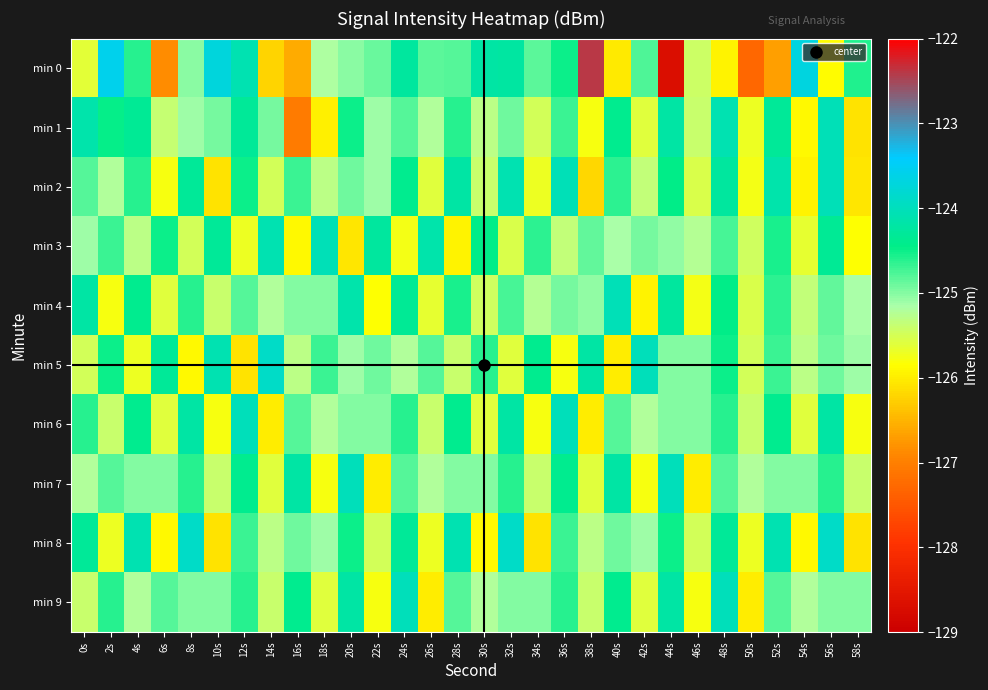

Reading left to right, extract all data points from this chart.

min 0: 0s=-125.6	2s=-123.6	4s=-124.6	6s=-126.9	8s=-125.0	10s=-123.7	12s=-124.1	14s=-126.2	16s=-126.6	18s=-125.2	20s=-125.0	22s=-124.9	24s=-124.3	26s=-124.8	28s=-124.8	30s=-124.2	32s=-124.2	34s=-124.8	36s=-124.5	38s=-122.4	40s=-126.0	42s=-124.8	44s=-128.7	46s=-125.4	48s=-125.9	50s=-127.3	52s=-126.7	54s=-123.7	56s=-125.9	58s=-124.6
min 1: 0s=-124.2	2s=-124.5	4s=-124.3	6s=-125.4	8s=-125.1	10s=-124.9	12s=-124.3	14s=-124.9	16s=-127.0	18s=-126.0	20s=-124.5	22s=-125.1	24s=-124.8	26s=-125.2	28s=-124.6	30s=-125.3	32s=-124.9	34s=-125.5	36s=-124.7	38s=-125.8	40s=-124.4	42s=-125.6	44s=-124.2	46s=-125.4	48s=-124.1	50s=-125.7	52s=-124.3	54s=-125.9	56s=-124.0	58s=-126.1
min 2: 0s=-124.8	2s=-125.2	4s=-124.6	6s=-125.8	8s=-124.3	10s=-126.1	12s=-124.5	14s=-125.5	16s=-124.7	18s=-125.3	20s=-124.9	22s=-125.1	24s=-124.4	26s=-125.6	28s=-124.2	30s=-125.4	32s=-124.1	34s=-125.7	36s=-124.0	38s=-126.2	40s=-124.7	42s=-125.3	44s=-124.5	46s=-125.5	48s=-124.2	50s=-125.8	52s=-124.2	54s=-126.0	56s=-124.0	58s=-126.0
min 3: 0s=-125.1	2s=-124.7	4s=-125.3	6s=-124.5	8s=-125.5	10s=-124.3	12s=-125.7	14s=-124.1	16s=-125.9	18s=-124.0	20s=-126.0	22s=-124.2	24s=-125.8	26s=-124.2	28s=-126.0	30s=-124.5	32s=-125.5	34s=-124.7	36s=-125.3	38s=-124.8	40s=-125.2	42s=-125.0	44s=-125.0	46s=-125.2	48s=-124.8	50s=-125.5	52s=-124.5	54s=-125.7	56s=-124.3	58s=-125.8
min 4: 0s=-124.2	2s=-125.8	4s=-124.4	6s=-125.6	8s=-124.6	10s=-125.4	12s=-124.8	14s=-125.2	16s=-125.0	18s=-125.0	20s=-124.2	22s=-125.8	24s=-124.3	26s=-125.7	28s=-124.5	30s=-125.5	32s=-124.8	34s=-125.2	36s=-125.0	38s=-125.0	40s=-124.0	42s=-126.0	44s=-124.2	46s=-125.8	48s=-124.5	50s=-125.5	52s=-124.7	54s=-125.3	56s=-124.8	58s=-125.2
min 5: 0s=-125.5	2s=-124.5	4s=-125.7	6s=-124.3	8s=-125.9	10s=-124.1	12s=-126.1	14s=-123.9	16s=-125.3	18s=-124.7	20s=-125.1	22s=-124.9	24s=-125.2	26s=-124.8	28s=-125.4	30s=-124.6	32s=-125.6	34s=-124.4	36s=-125.8	38s=-124.2	40s=-126.0	42s=-124.0	44s=-125.0	46s=-125.0	48s=-124.5	50s=-125.5	52s=-124.7	54s=-125.3	56s=-124.9	58s=-125.1
min 6: 0s=-124.6	2s=-125.4	4s=-124.4	6s=-125.6	8s=-124.2	10s=-125.8	12s=-124.0	14s=-126.0	16s=-124.8	18s=-125.2	20s=-125.0	22s=-125.0	24s=-124.6	26s=-125.4	28s=-124.4	30s=-125.6	32s=-124.2	34s=-125.8	36s=-124.0	38s=-126.0	40s=-124.8	42s=-125.2	44s=-125.0	46s=-125.0	48s=-124.6	50s=-125.4	52s=-124.4	54s=-125.6	56s=-124.2	58s=-125.8
min 7: 0s=-125.2	2s=-124.8	4s=-125.0	6s=-125.0	8s=-124.6	10s=-125.4	12s=-124.4	14s=-125.6	16s=-124.2	18s=-125.8	20s=-124.0	22s=-126.0	24s=-124.8	26s=-125.2	28s=-125.0	30s=-125.0	32s=-124.6	34s=-125.4	36s=-124.4	38s=-125.6	40s=-124.2	42s=-125.8	44s=-124.0	46s=-126.0	48s=-124.8	50s=-125.2	52s=-125.0	54s=-125.0	56s=-124.6	58s=-125.4
min 8: 0s=-124.3	2s=-125.7	4s=-124.1	6s=-125.9	8s=-123.9	10s=-126.1	12s=-124.7	14s=-125.3	16s=-124.9	18s=-125.1	20s=-124.5	22s=-125.5	24s=-124.3	26s=-125.7	28s=-124.1	30s=-125.9	32s=-123.9	34s=-126.1	36s=-124.7	38s=-125.3	40s=-124.9	42s=-125.1	44s=-124.5	46s=-125.5	48s=-124.3	50s=-125.7	52s=-124.1	54s=-125.9	56s=-123.9	58s=-126.1
min 9: 0s=-125.4	2s=-124.6	4s=-125.2	6s=-124.8	8s=-125.0	10s=-125.0	12s=-124.6	14s=-125.4	16s=-124.4	18s=-125.6	20s=-124.2	22s=-125.8	24s=-124.0	26s=-126.0	28s=-124.8	30s=-125.2	32s=-125.0	34s=-125.0	36s=-124.6	38s=-125.4	40s=-124.4	42s=-125.6	44s=-124.2	46s=-125.8	48s=-124.0	50s=-126.0	52s=-124.8	54s=-125.2	56s=-125.0	58s=-125.0